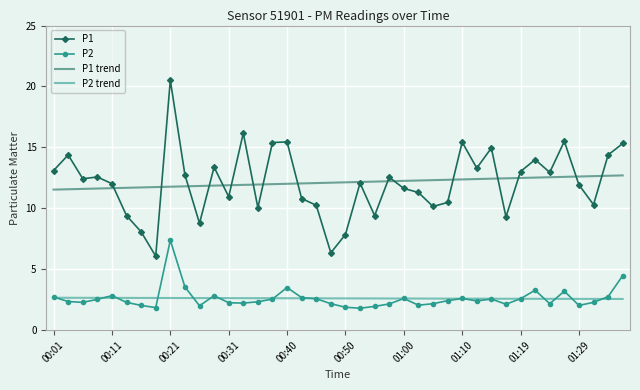

Which series has the largest range (max minus min)?

P1